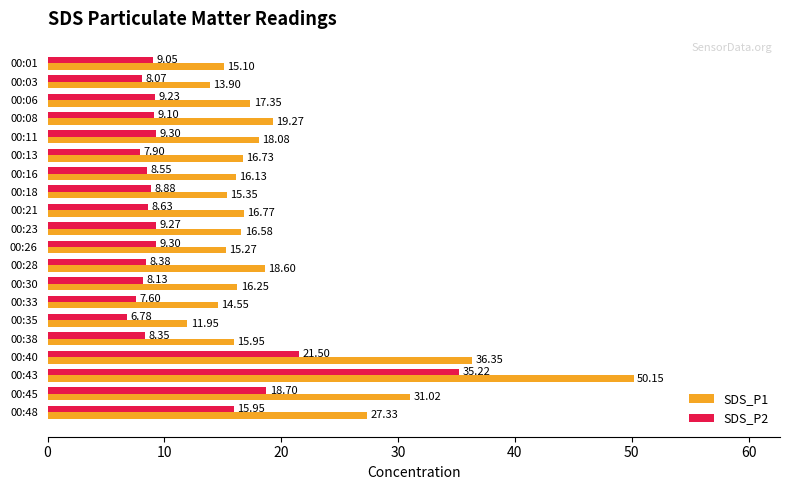

At which category is the sum across all series the highest?

00:43